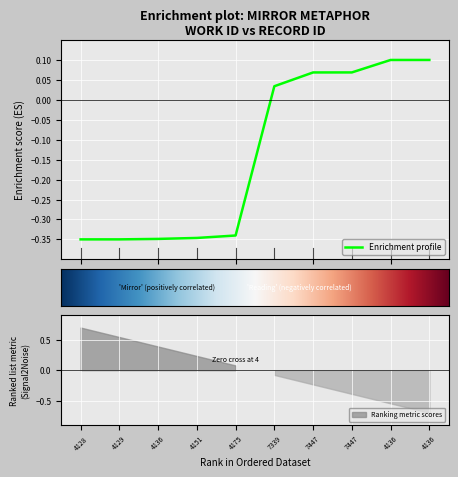

Reading left to right, transcribe all the data shown in this chart.

4128=-0.3	4129=-0.3	4136=-0.3	4151=-0.3	4175=-0.3	7339=0.0	7447=0.1	7447=0.1	4136=0.1	4136=0.1